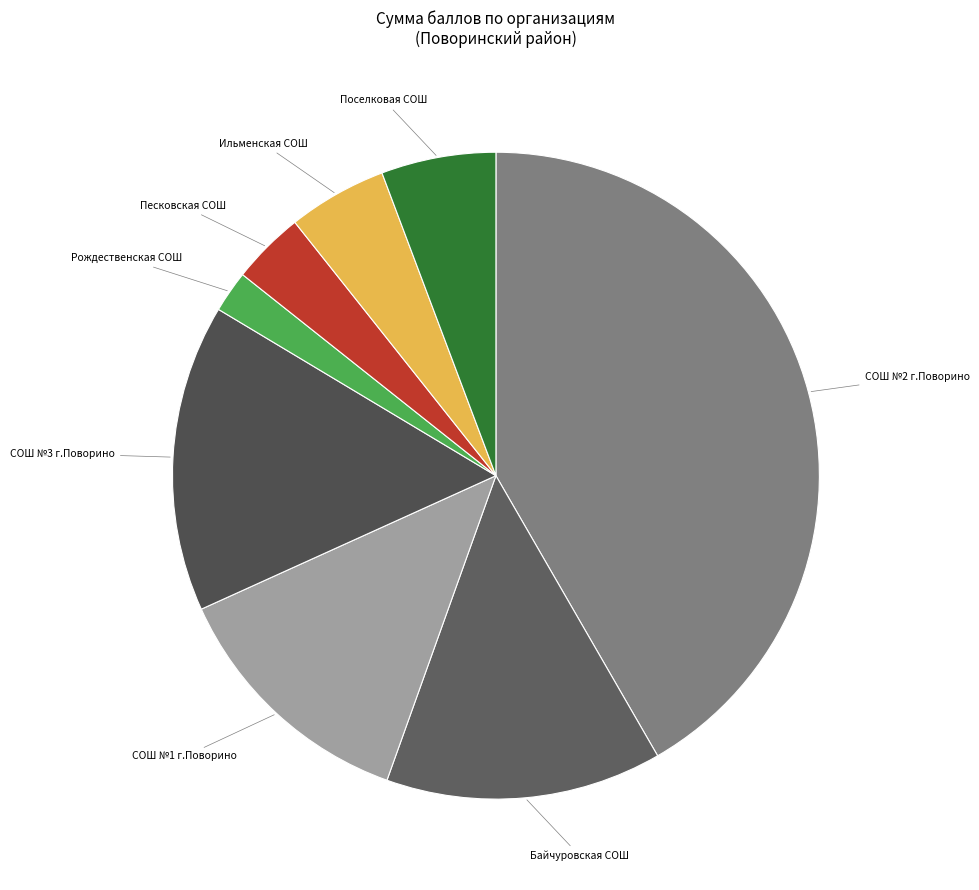

Does any single category account for the majority?

No